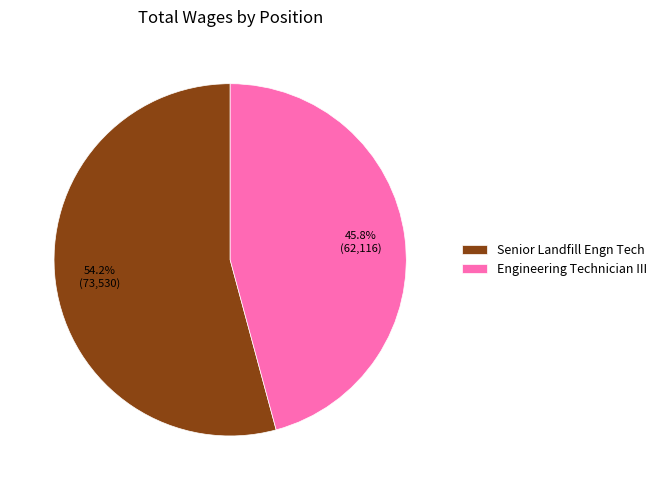

To the nearest percent, what is the average slice percentage?

50%